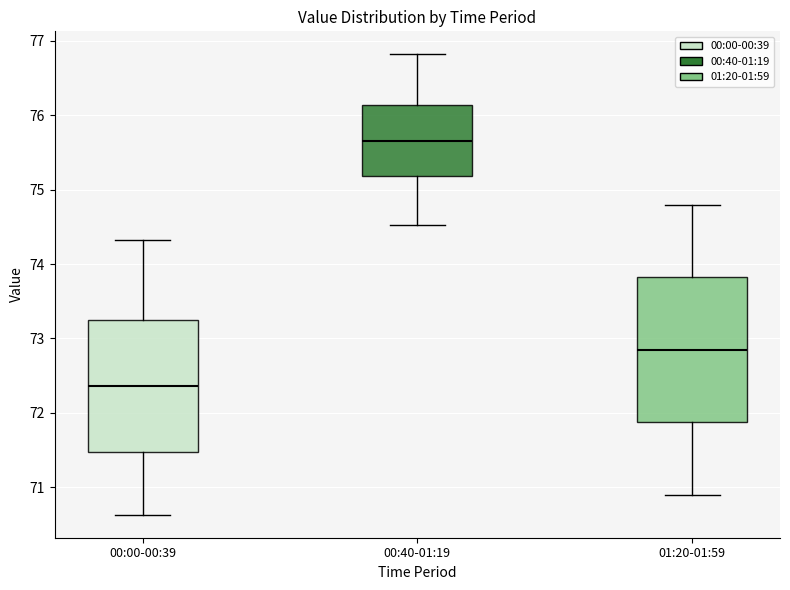

Which box is the tallest, from its lower edge to its upper edge?

01:20-01:59